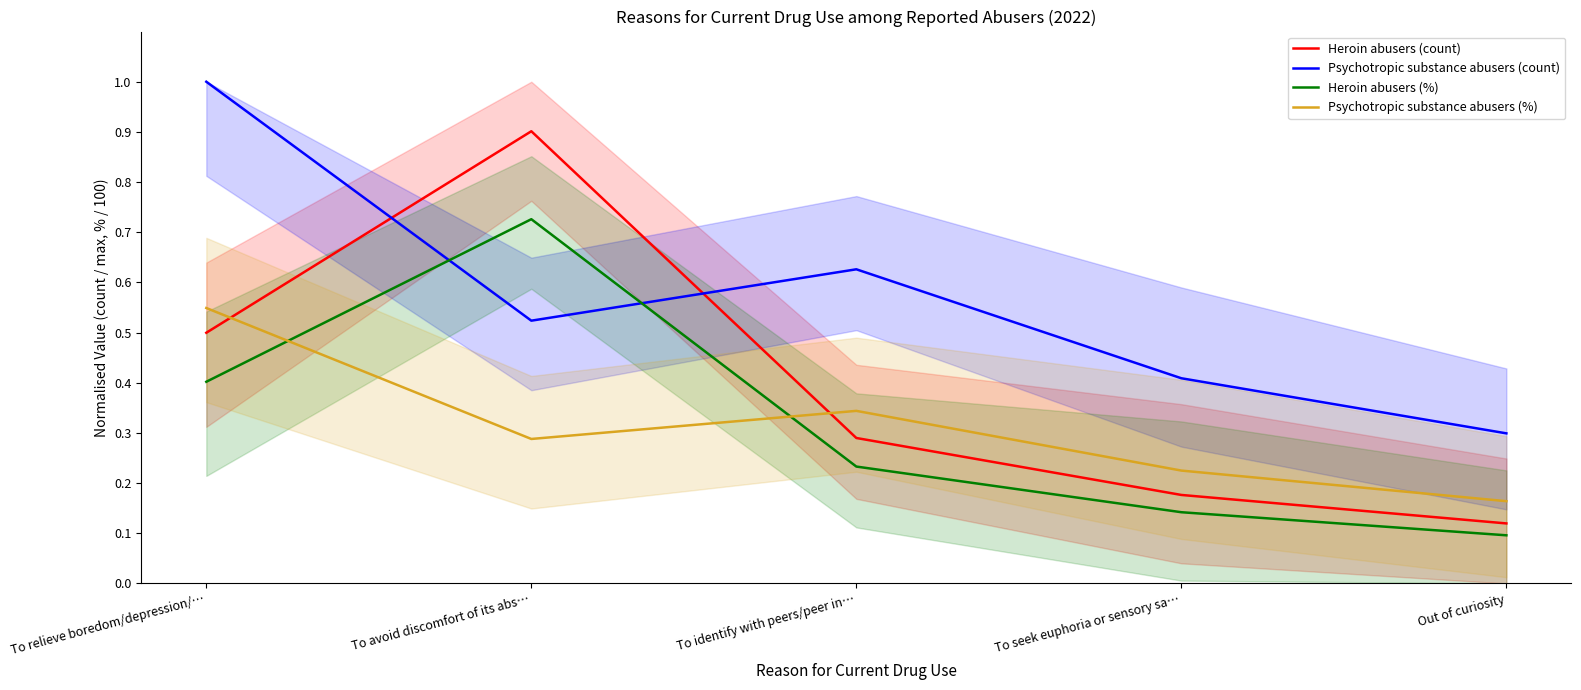

Is this an area chart (filled region under the line)?

No